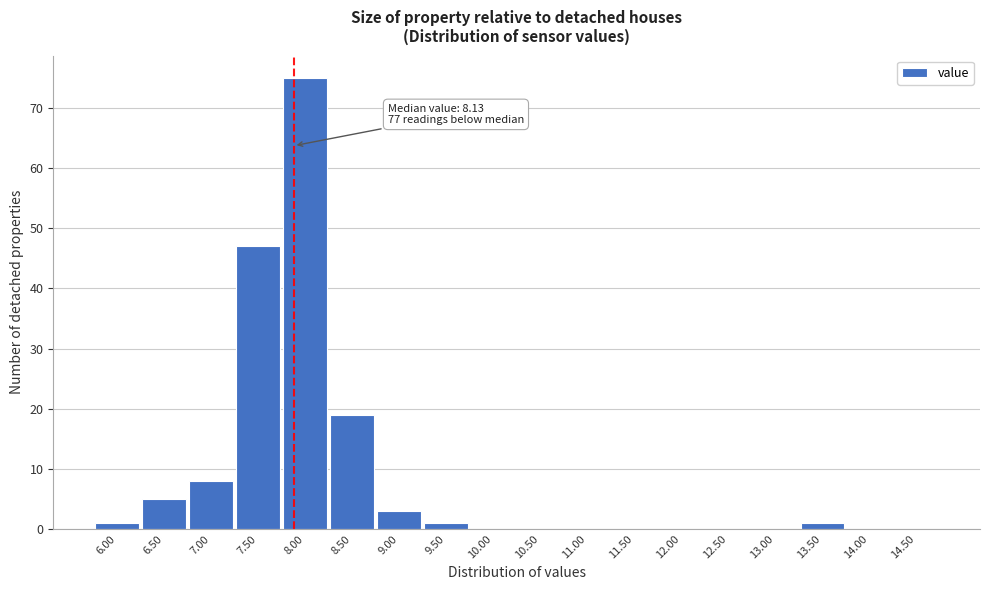

Reading left to right, what are all the values shown in this chart?

6.00=1	6.50=5	7.00=8	7.50=47	8.00=75	8.50=19	9.00=3	9.50=1	10.00=0	10.50=0	11.00=0	11.50=0	12.00=0	12.50=0	13.00=0	13.50=1	14.00=0	14.50=0